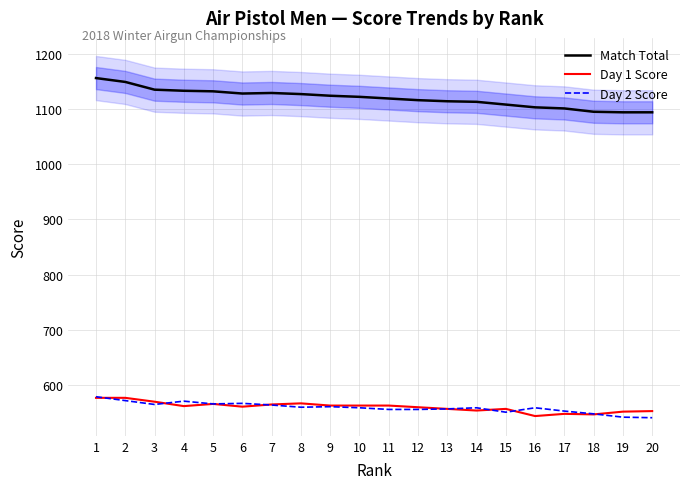

Which series changed the most between 11 and 17?

Match Total